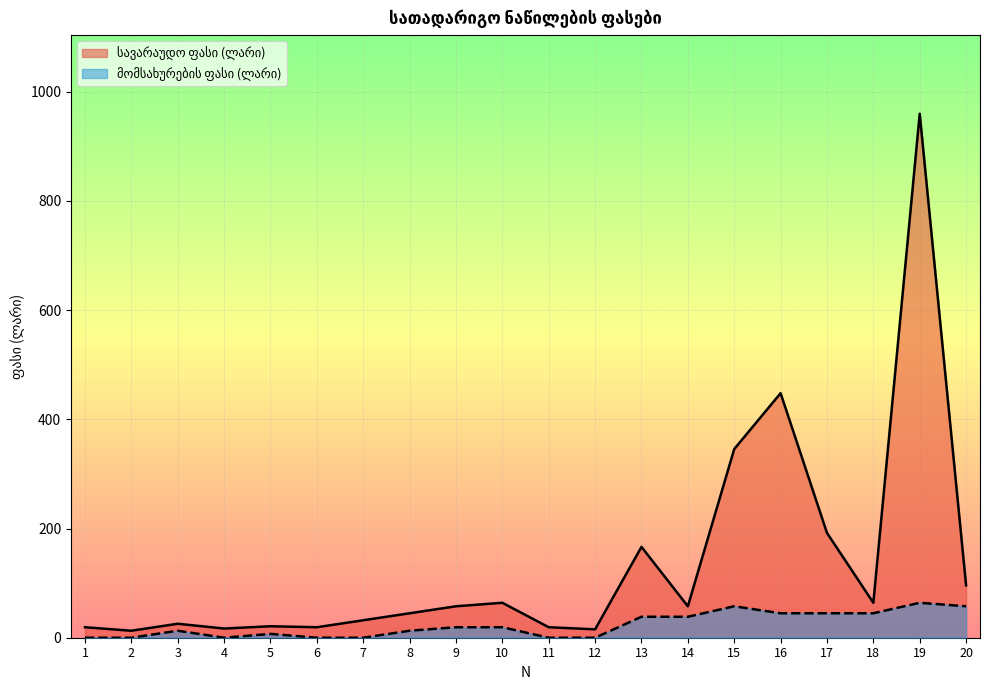

What is the value of the მომსახურების ფასი (ლარი) point at the 14th from the left?

38.4